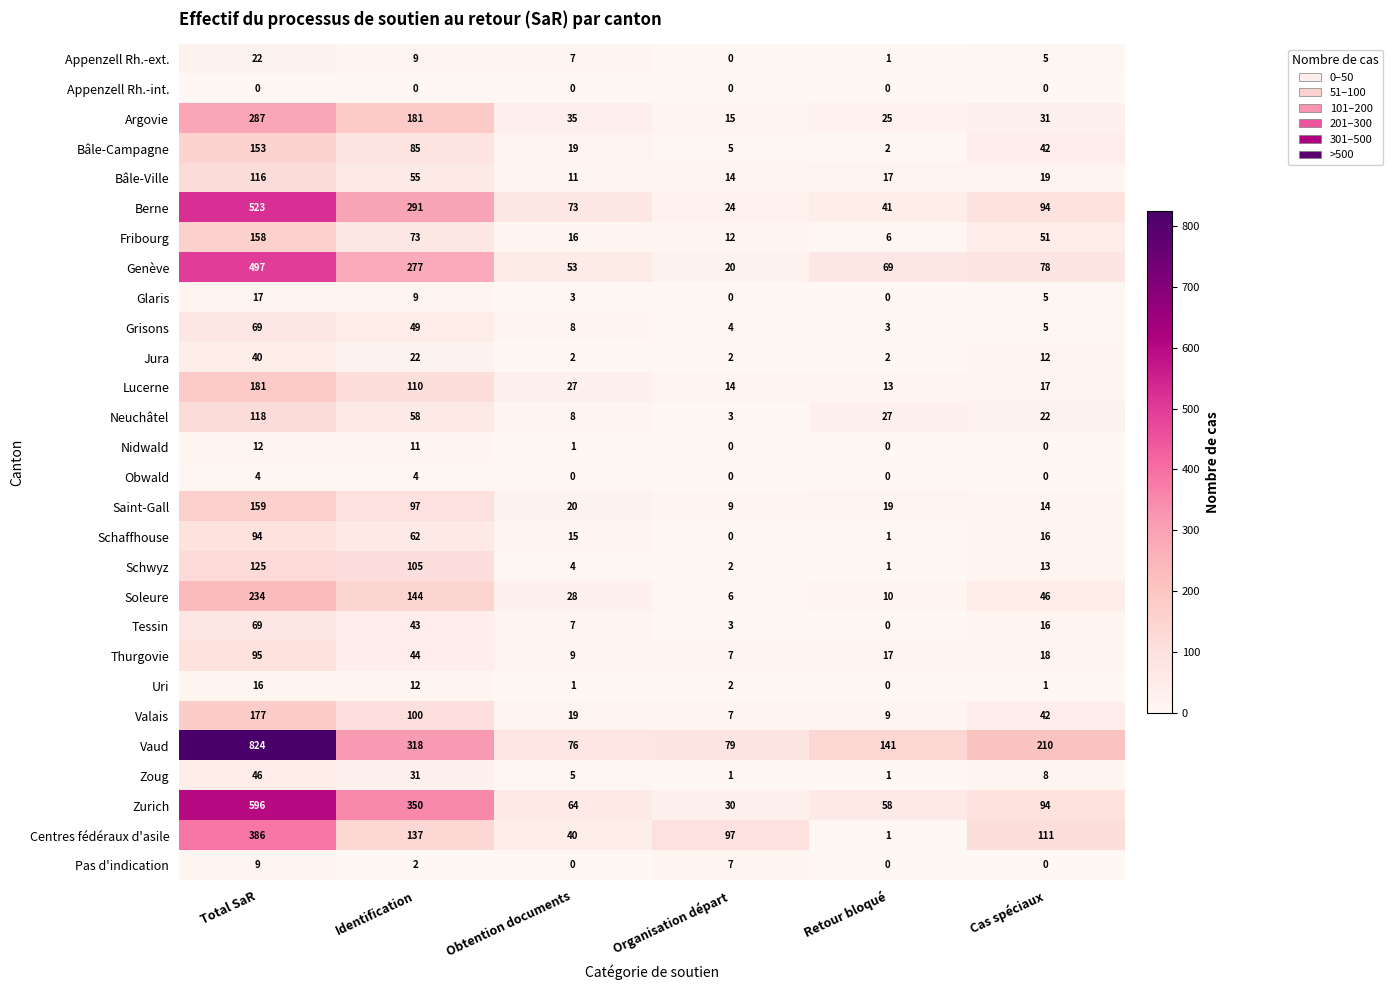

How many categories are shown in the chart?

6